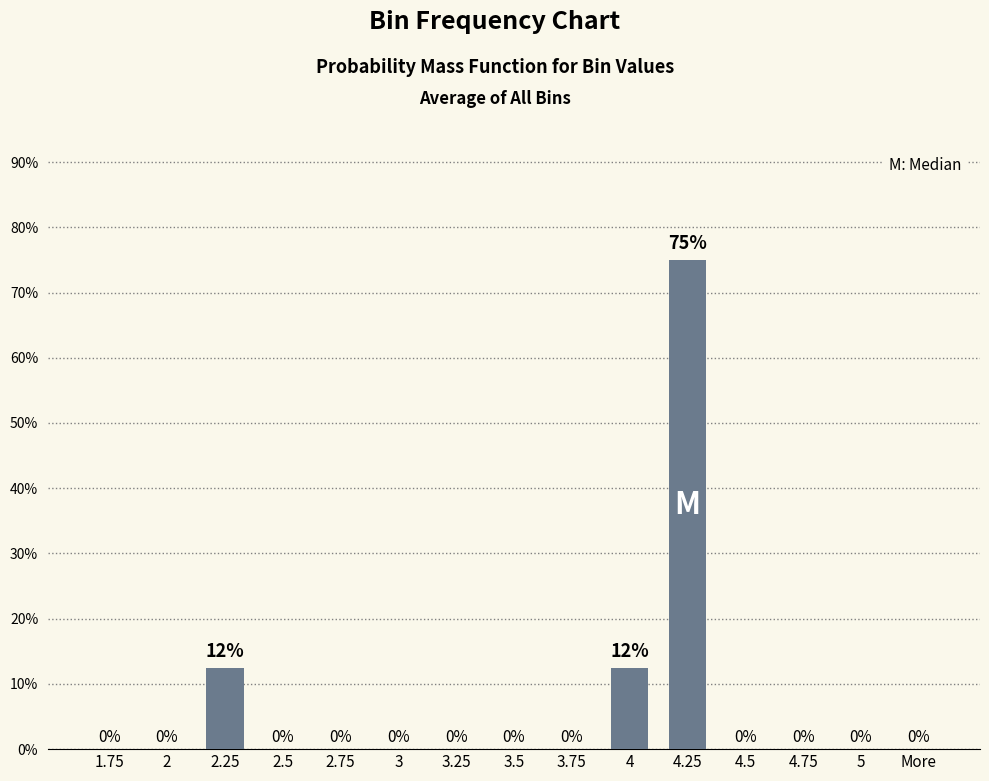

What is the sum of the values at 4.25 and 4.75?

75.0